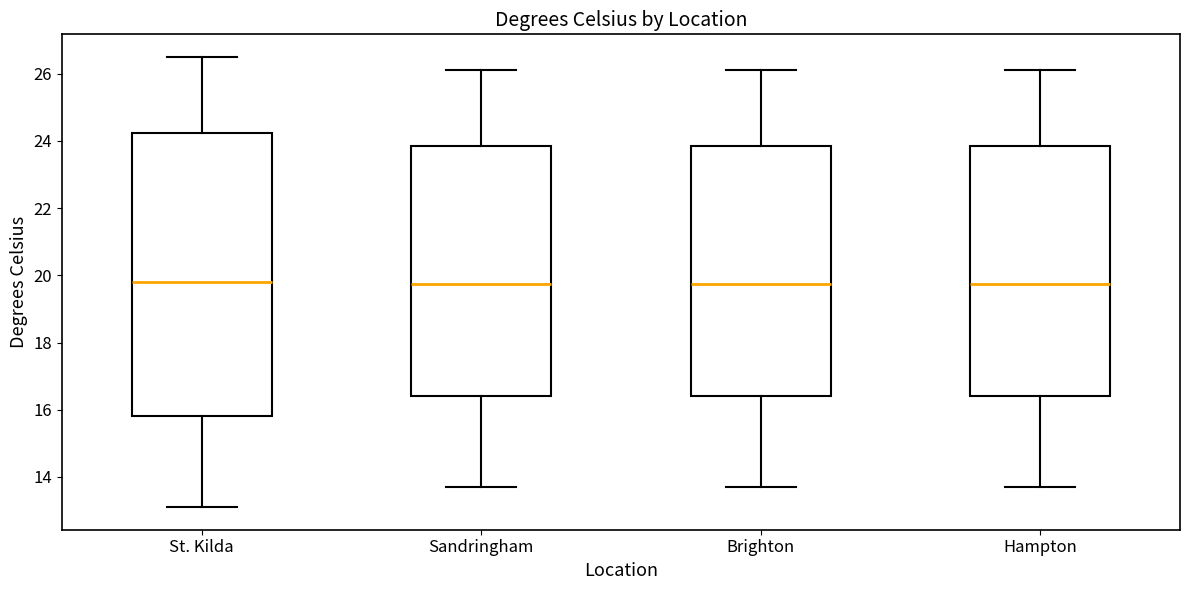

Comparing the boxes themselves (not the whiskers), which one is the tallest?

St. Kilda